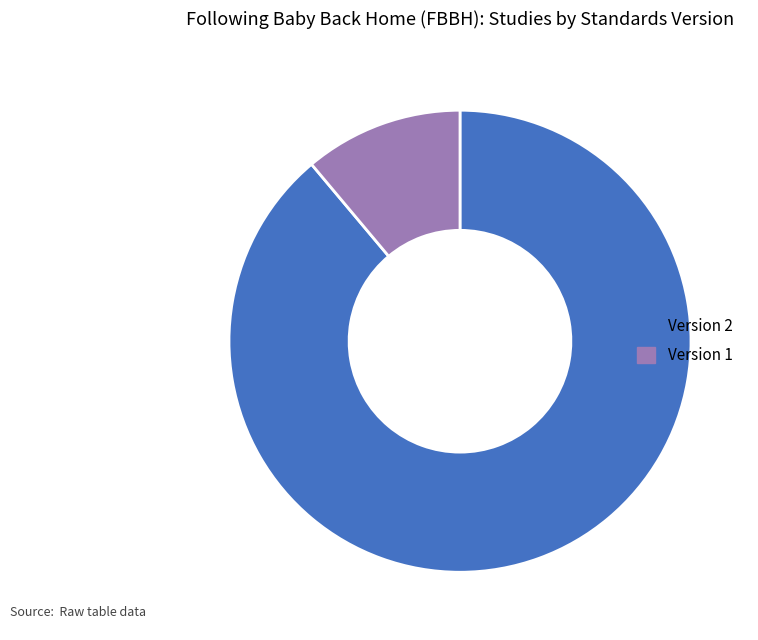

Combined, do Version 2 and Version 1 account for over 50%?

Yes